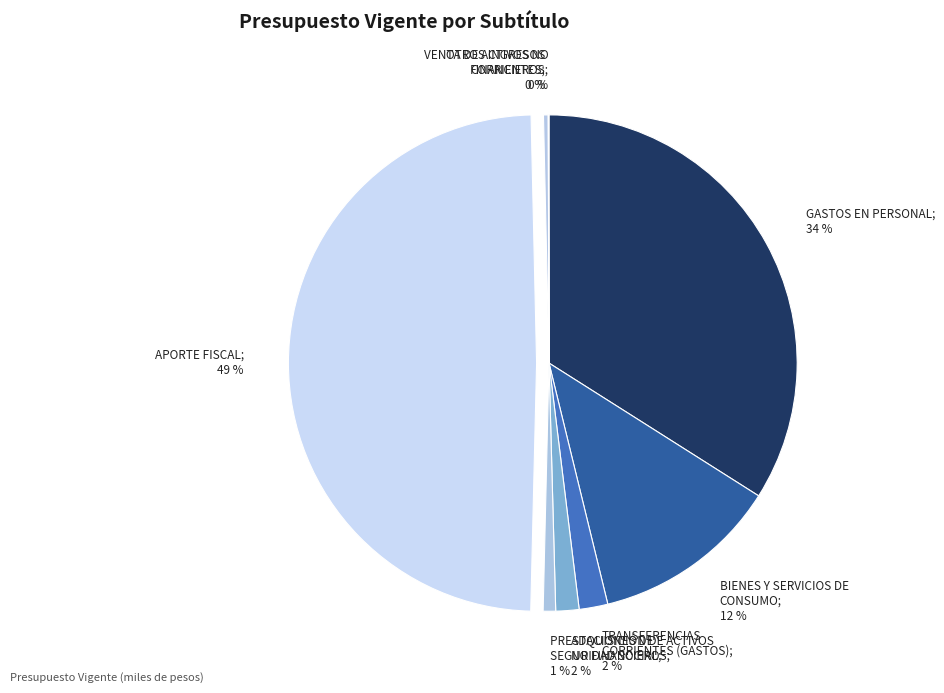

To the nearest percent, what is the average slice percentage?

12%